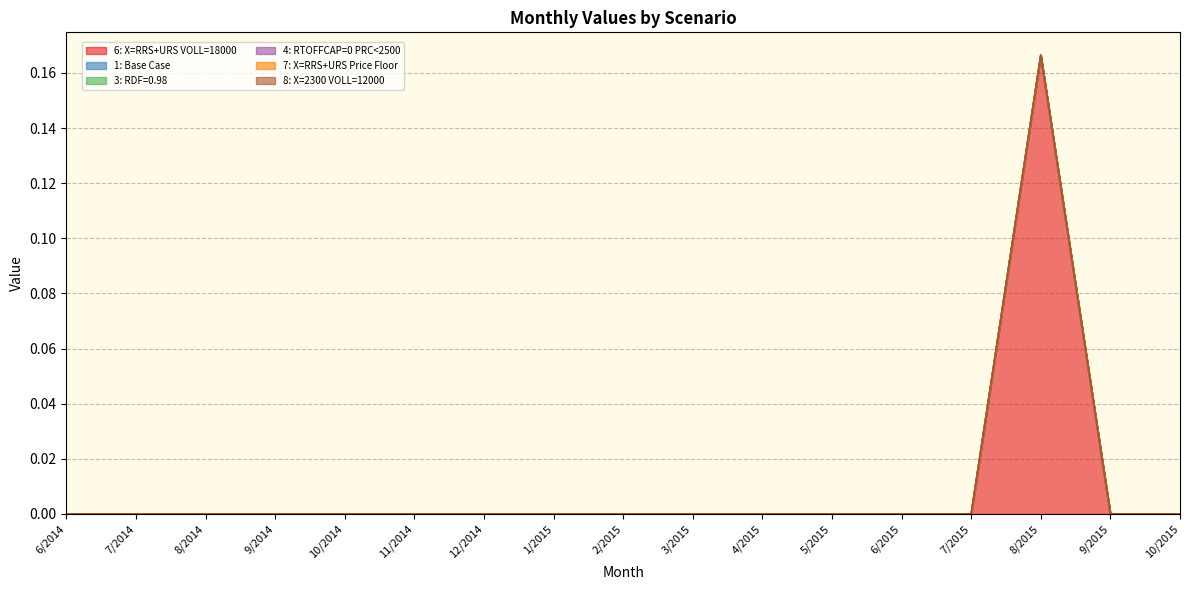

Is the value of 8: X=2300 VOLL=12000 at 9/2014 greater than the value of 6: X=RRS+URS VOLL=18000 at 10/2014?

No